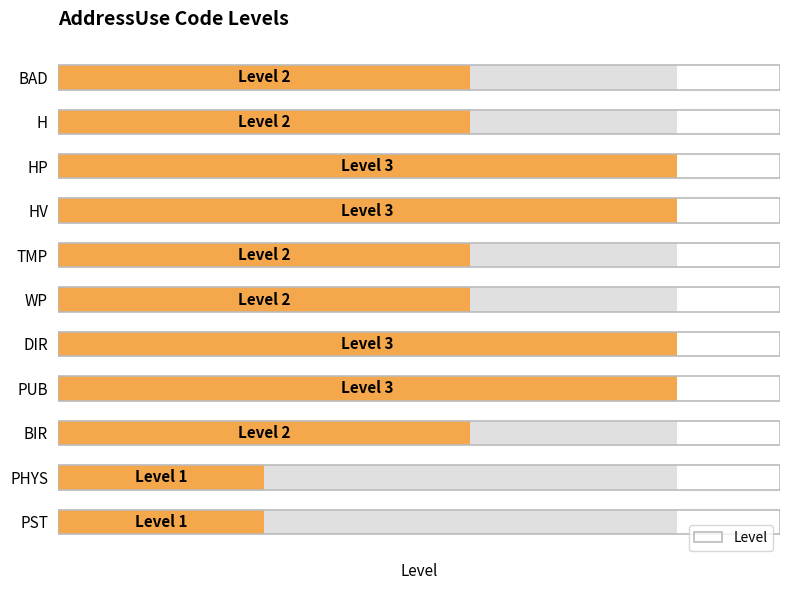

What is the greatest value displayed?

3